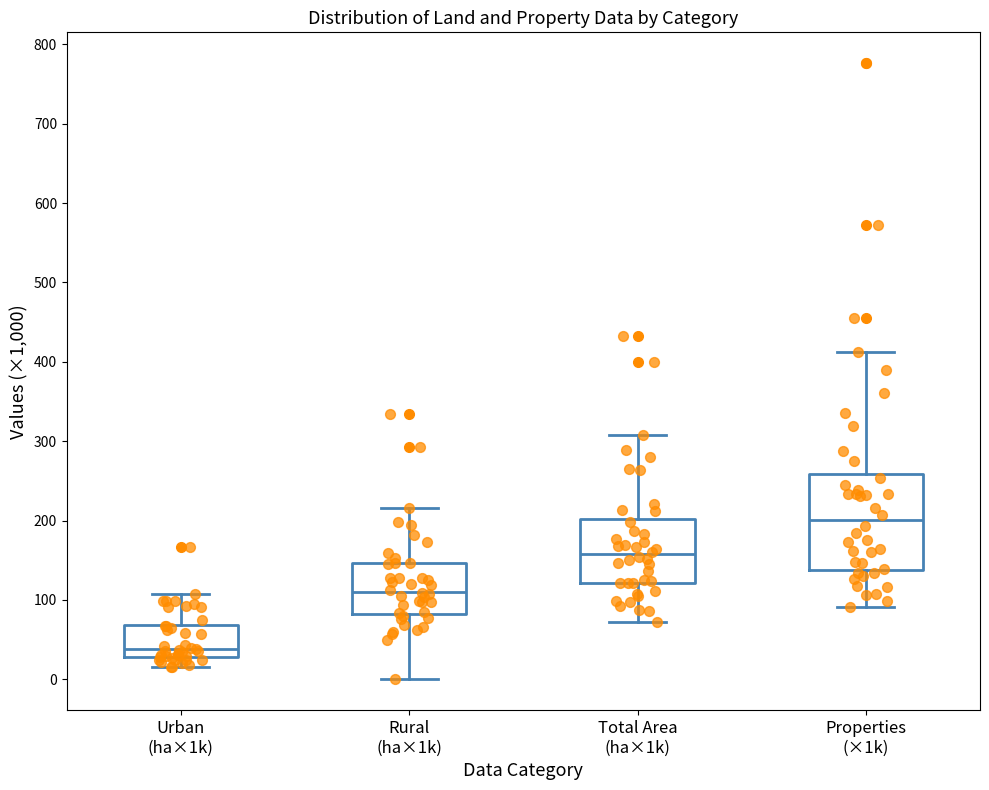

Comparing the boxes themselves (not the whiskers), which one is the tallest?

Properties (×1k)